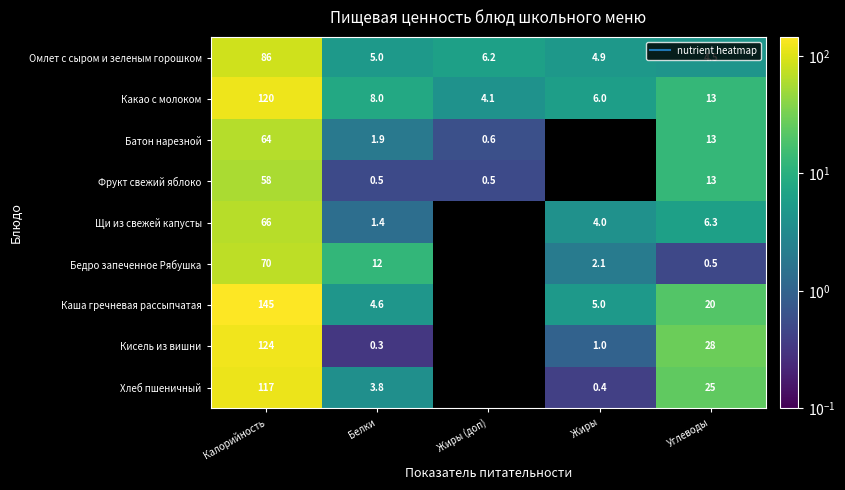

True or false: Каша гречневая рассыпчатая has a value of 0.0 at Жиры (доп).

True